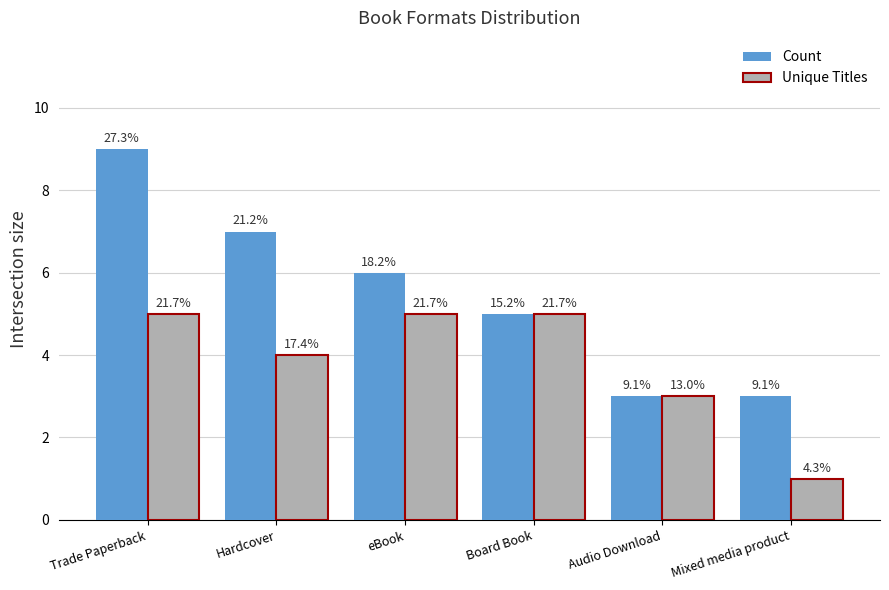

The value of Count at Audio Download is 1. True or false?

False